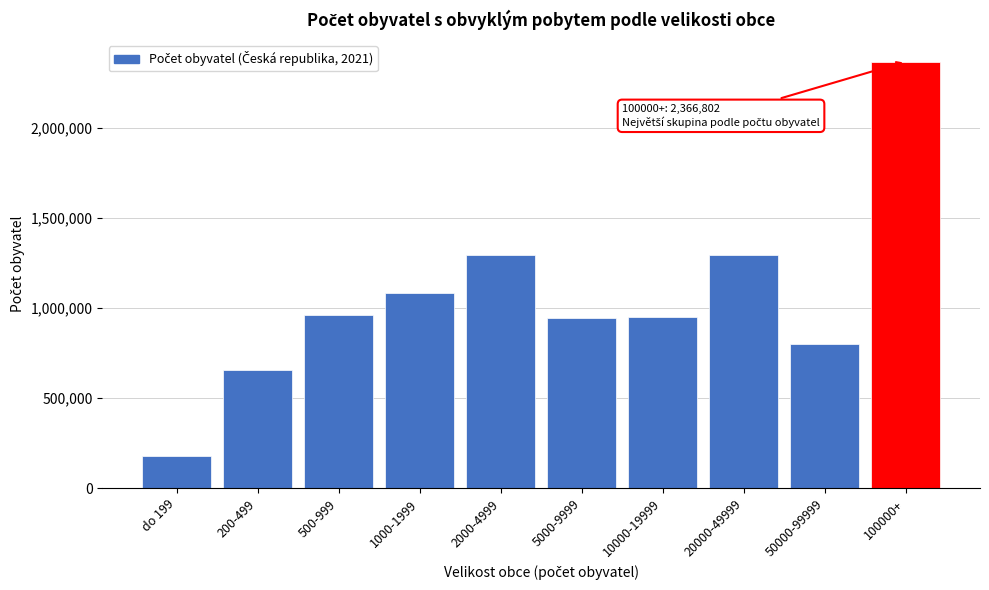

The chart shows a value of 1296708 at 20000-49999. True or false?

True